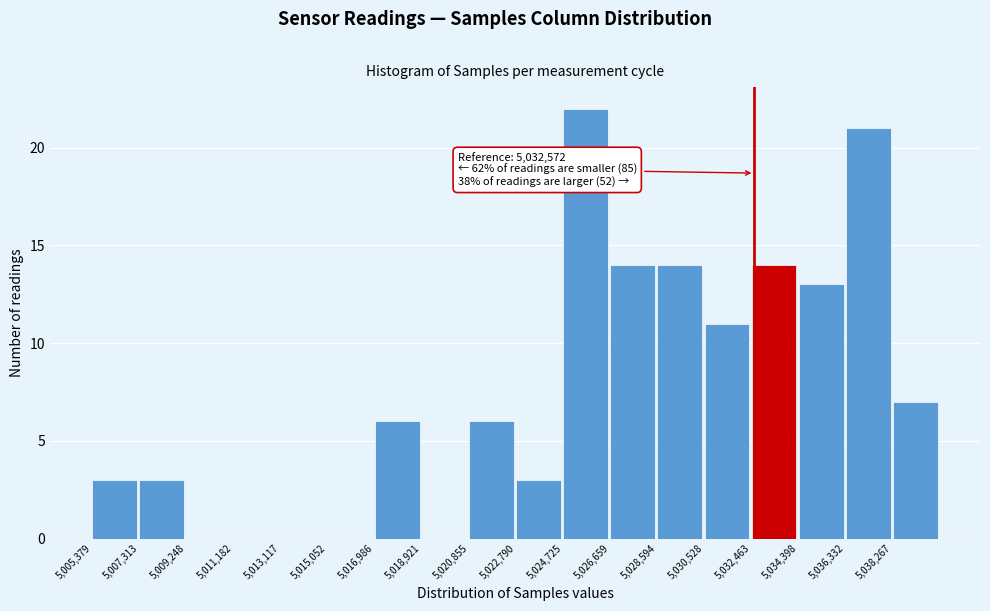

Over which range of the x-axis is the bar tallest?

5024800 to 5026600